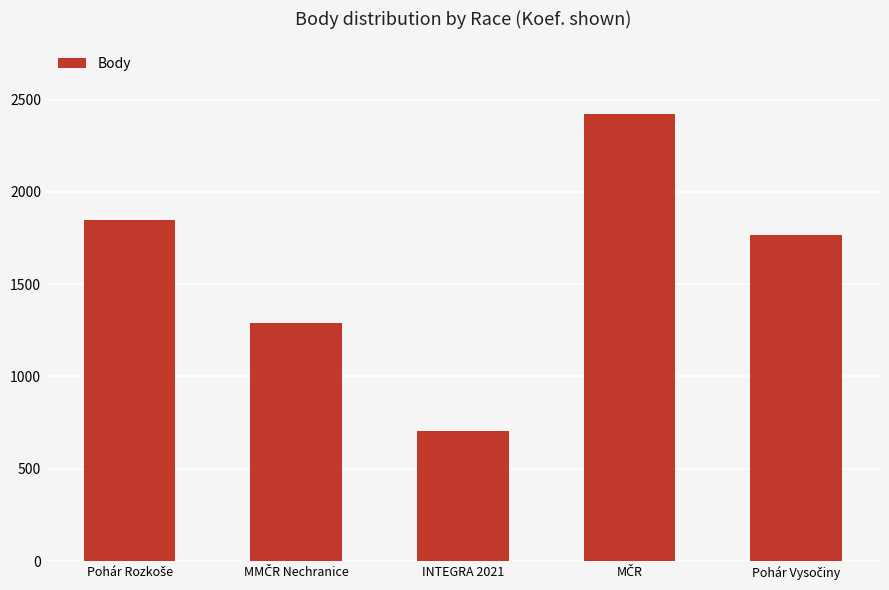

What is the sum of all values?

8030